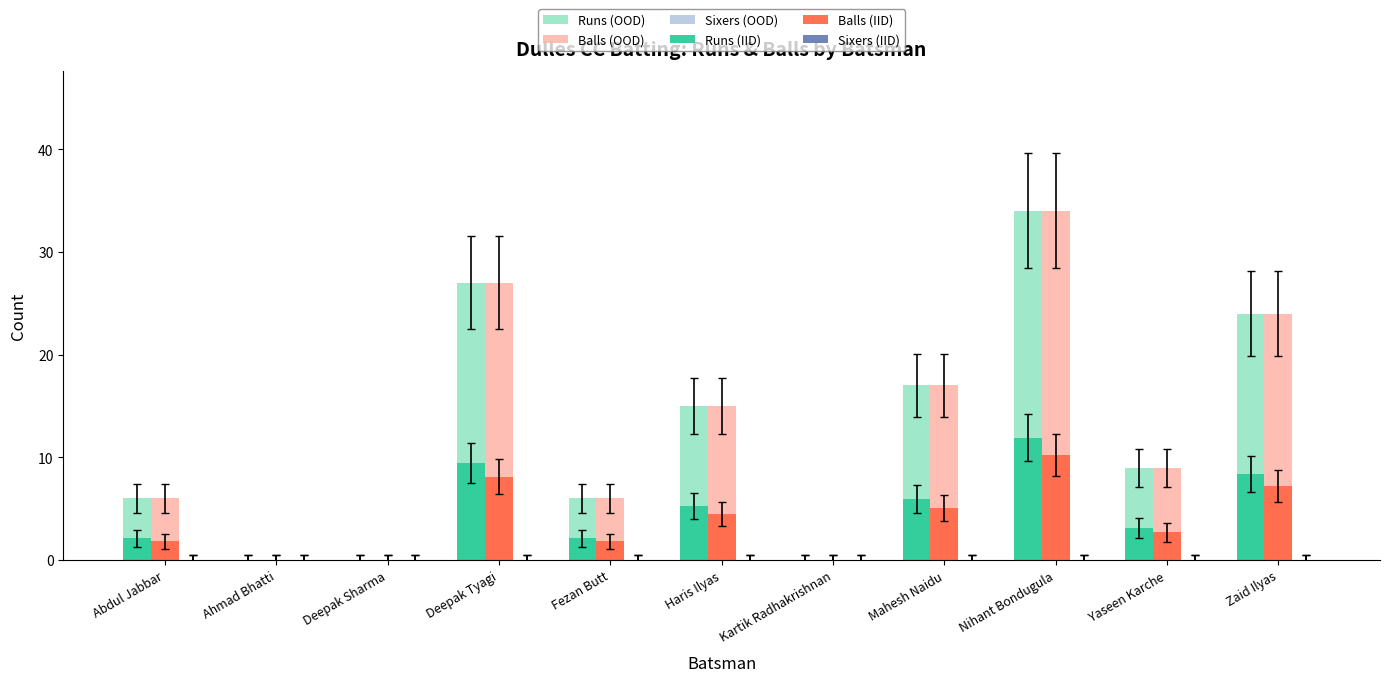

At which category is the sum across all series the highest?

Nihant Bondugula